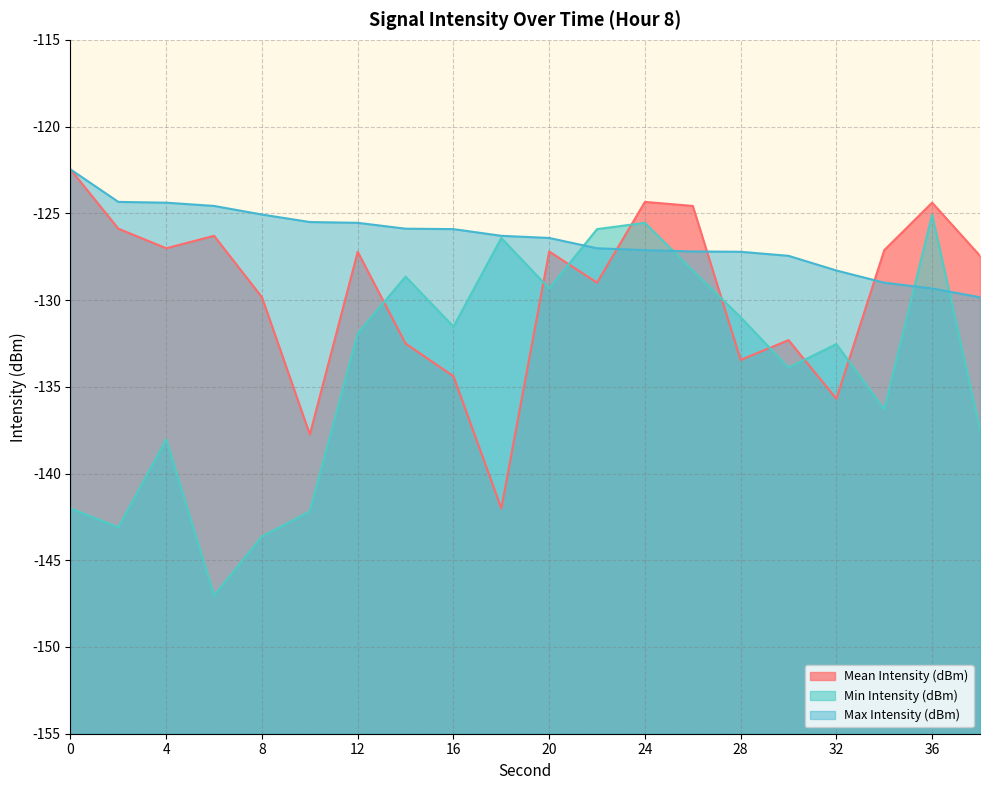

At which category is the sum across all series the highest?

24